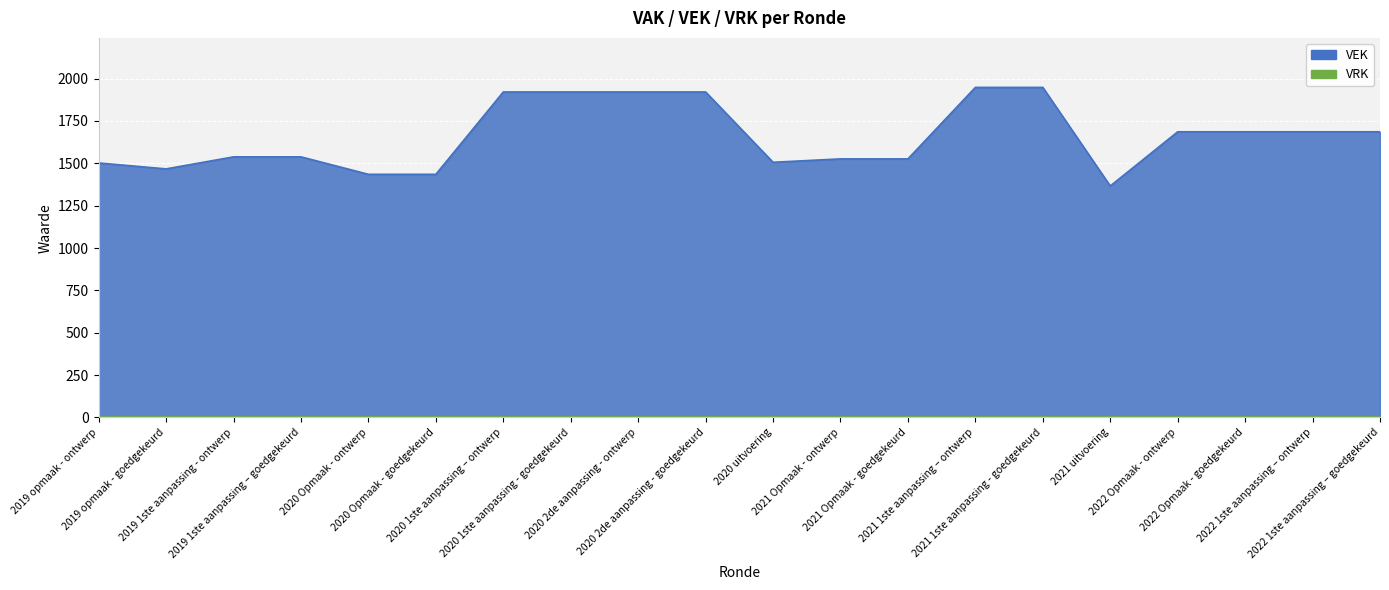

Is it true that the value at 2020 uitvoering is 2406?

False